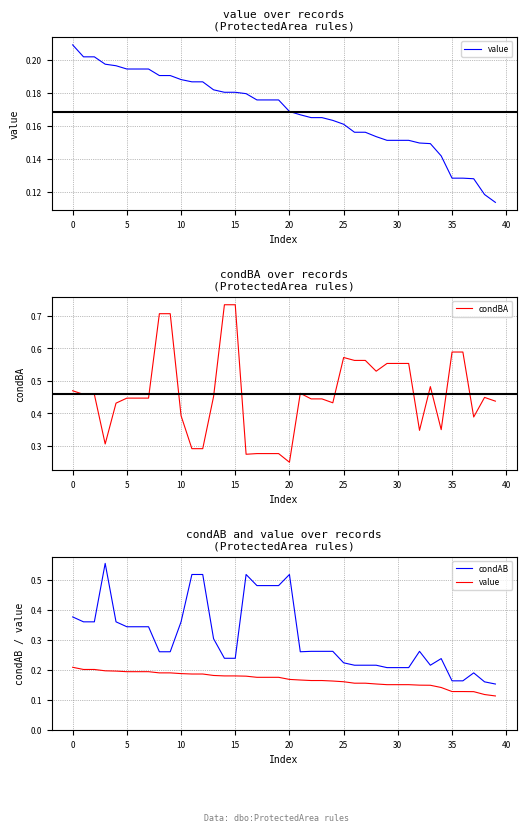

What is the difference between the highest and lowest values at 24?

0.3